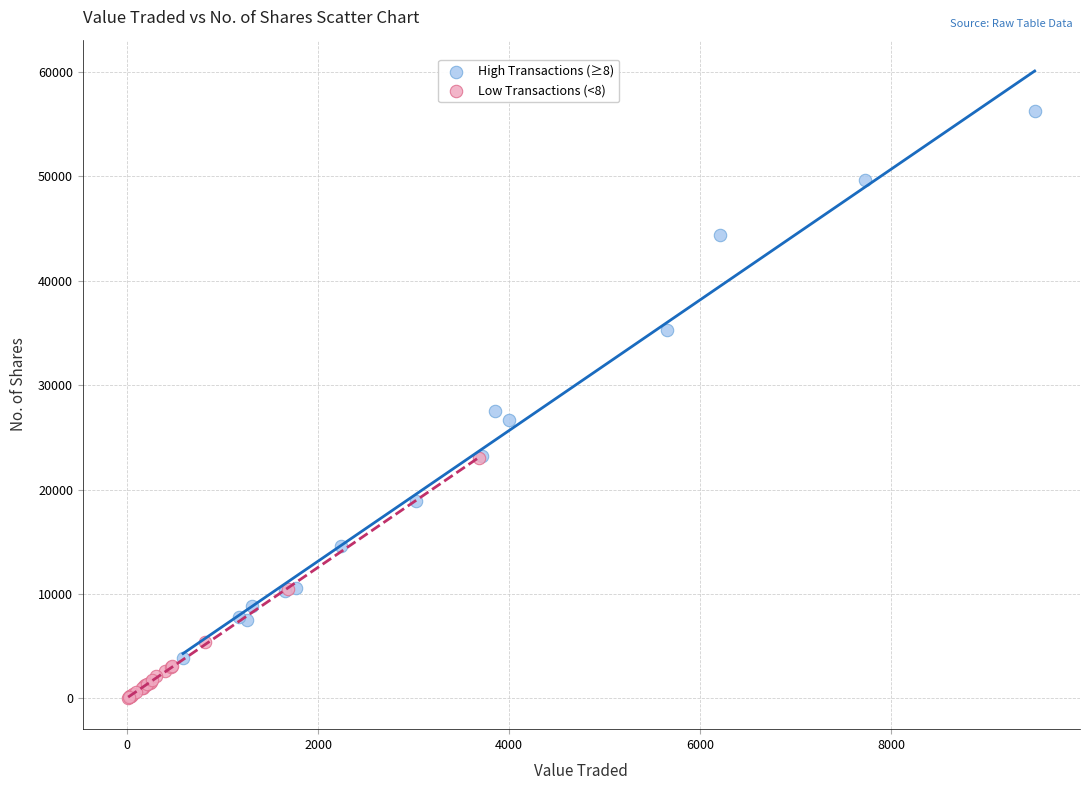

Which series reaches the minimum Y coordinate?

Low Transactions (<8)